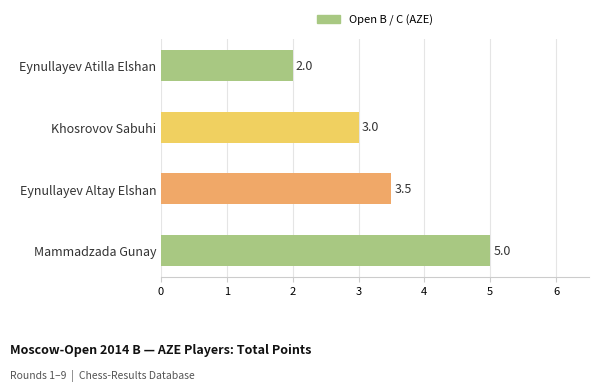

Reading bottom to top, transcribe all the data shown in this chart.

5.0	3.5	3.0	2.0